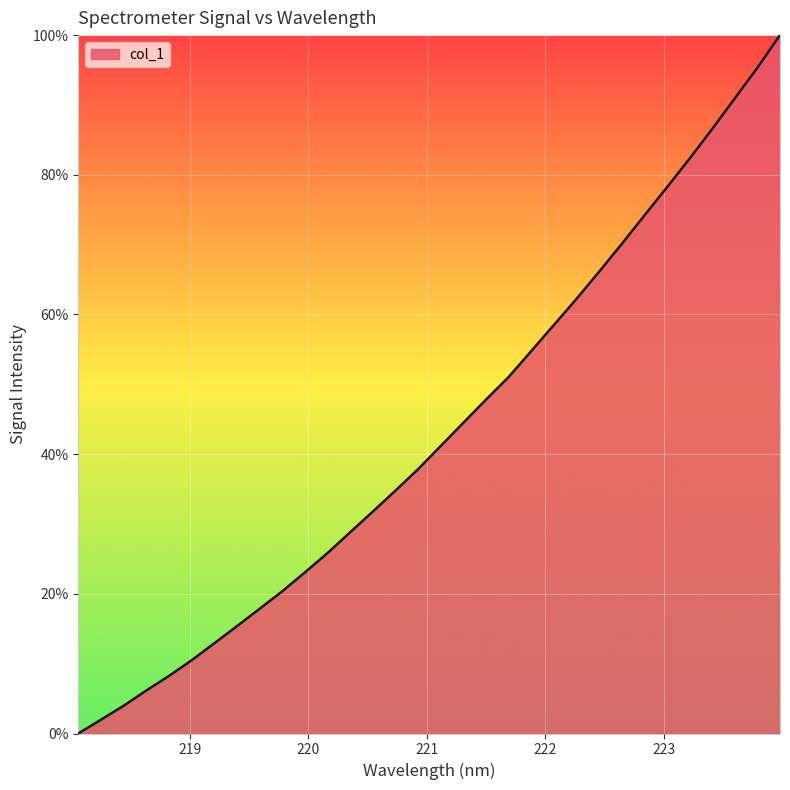

Reading left to right, extract all data points from this chart.

0.0	2.0	4.0	6.2	8.2	10.5	12.9	15.4	17.8	20.4	23.1	25.8	28.8	31.8	34.8	37.8	41.2	44.5	47.8	51.0	54.8	58.5	62.2	66.1	70.1	74.2	78.2	82.3	86.6	90.9	95.3	100.0